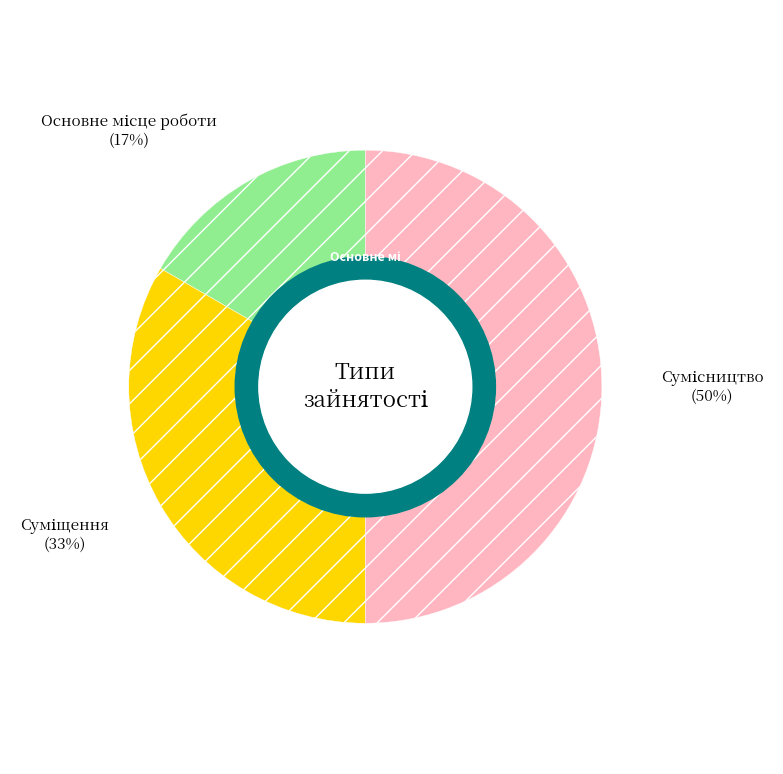

To the nearest percent, what is the average slice percentage?

33%